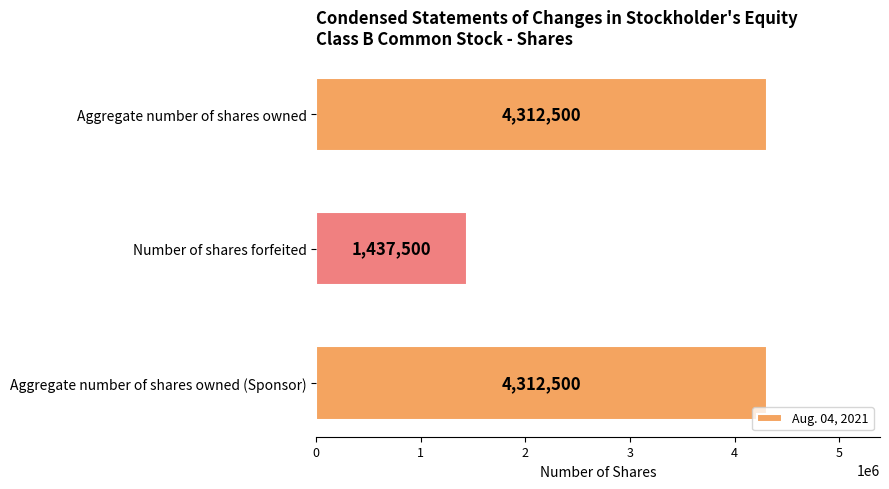

What is the change in value from Aggregate number of shares owned to Number of shares forfeited?

-2875000